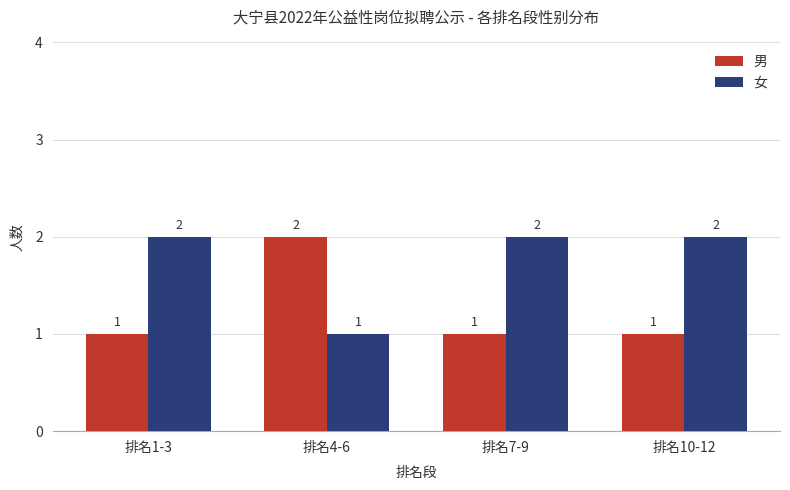

Rank the series by their average value, from lowest to highest.

男, 女